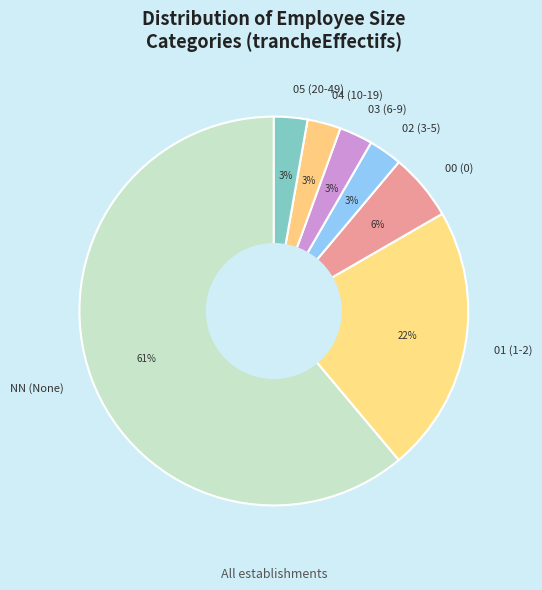

Do 00 (0) and 05 (20-49) together represent more than half of the pie?

No